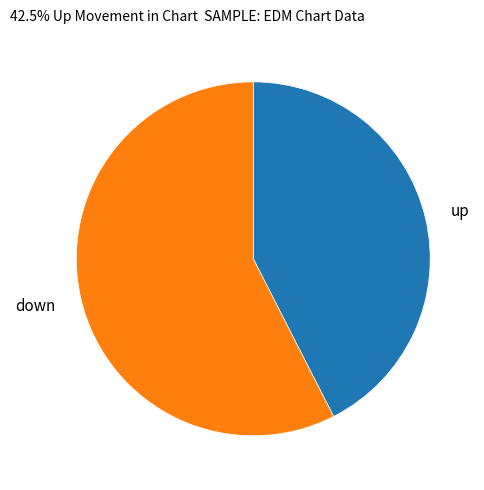

Do down and up together represent more than half of the pie?

Yes